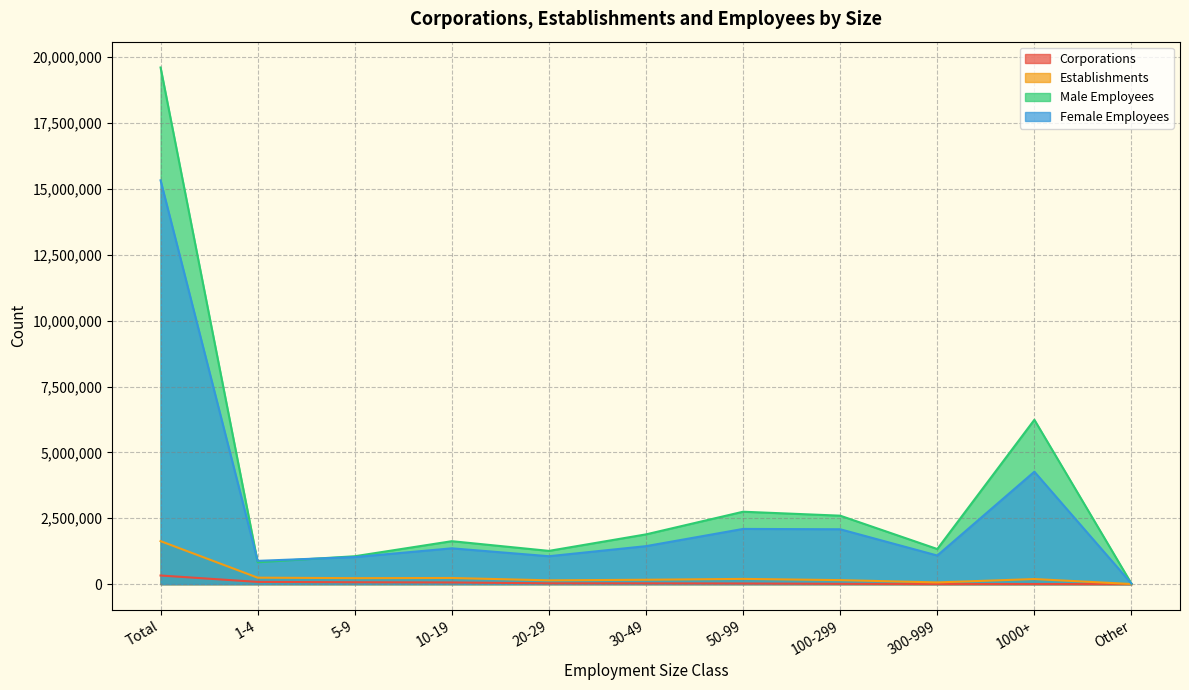

What is the maximum value shown in the chart?

19605373